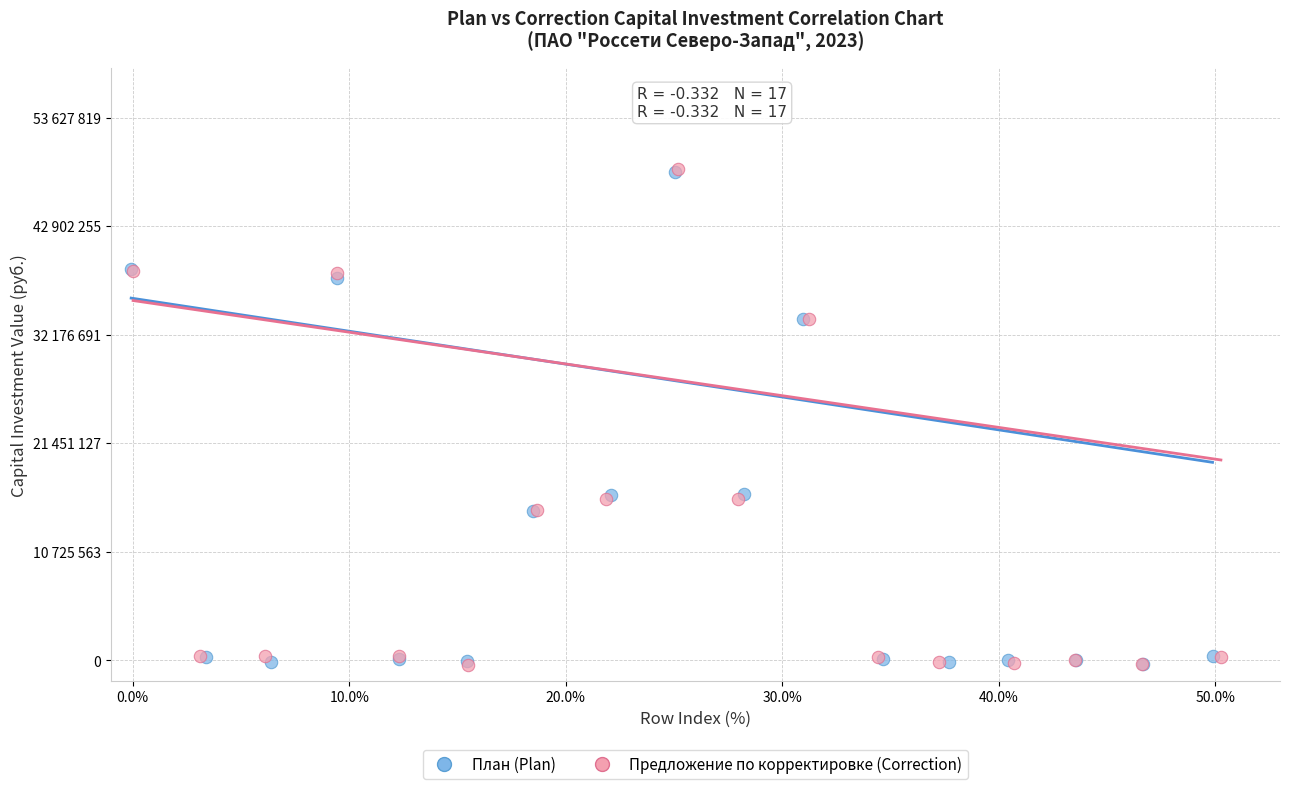

Which series has the largest Y range (max minus min)?

Предложение по корректировке (Correction)